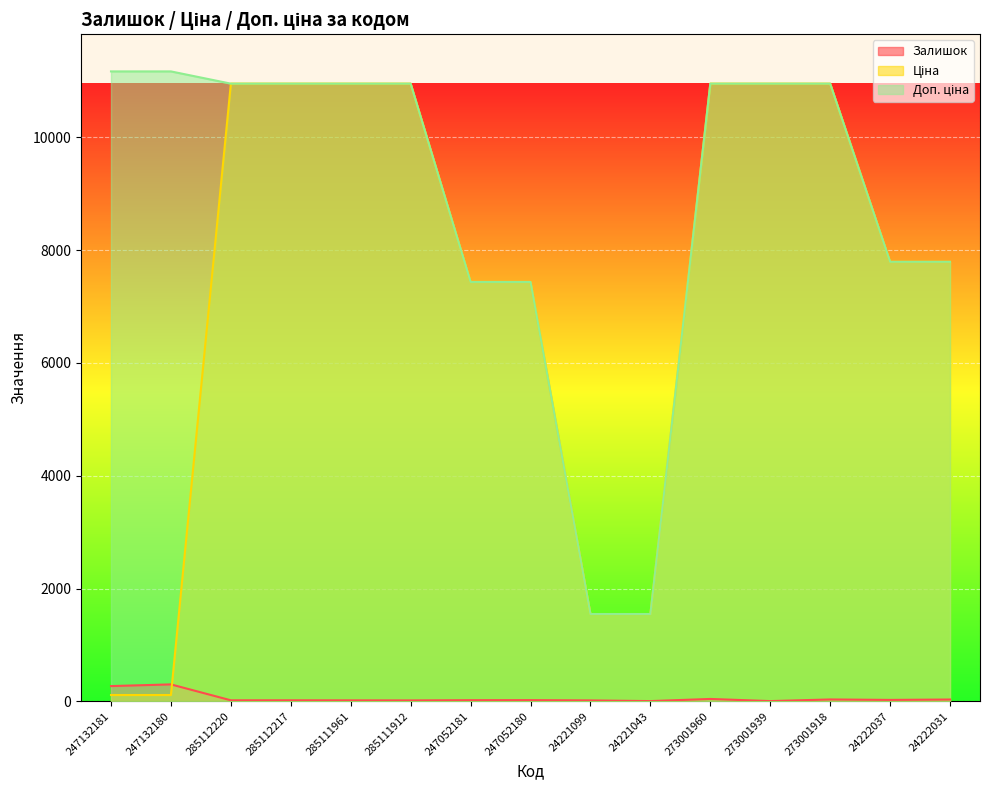

What is the smallest value displayed?

4.0